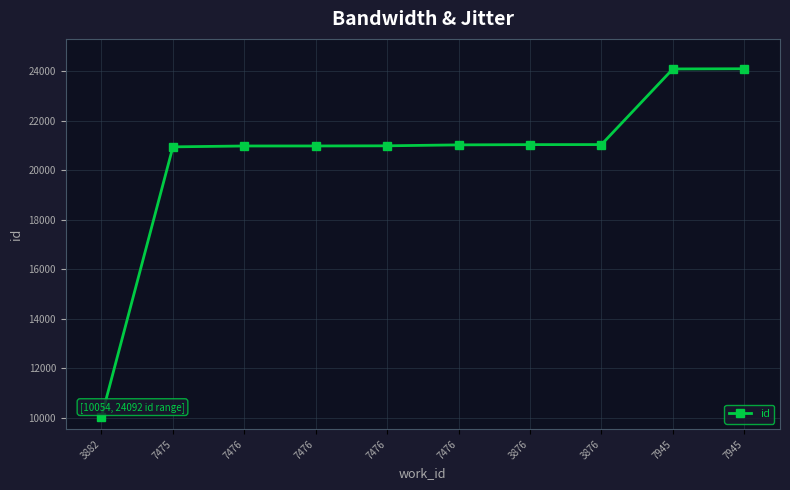

How many categories are shown in the chart?

10